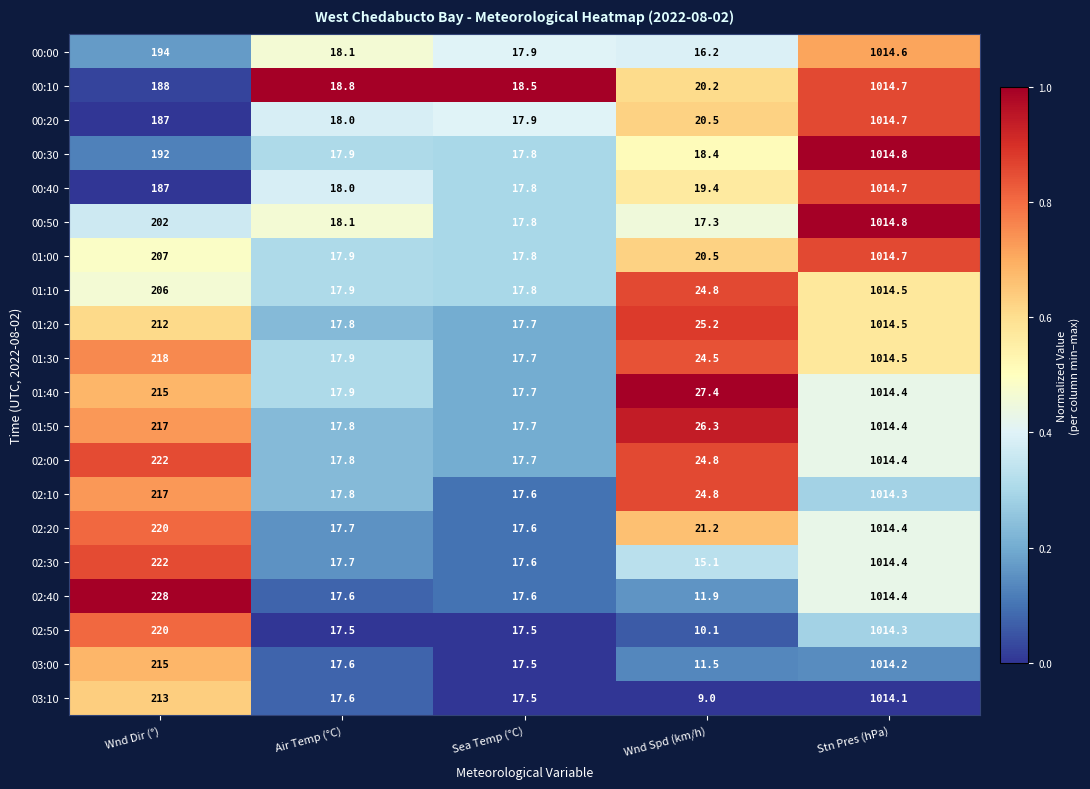

List the labels in order of 00:10 value, largest first.

Stn Pres (hPa), Wnd Dir (°), Wnd Spd (km/h), Air Temp (°C), Sea Temp (°C)